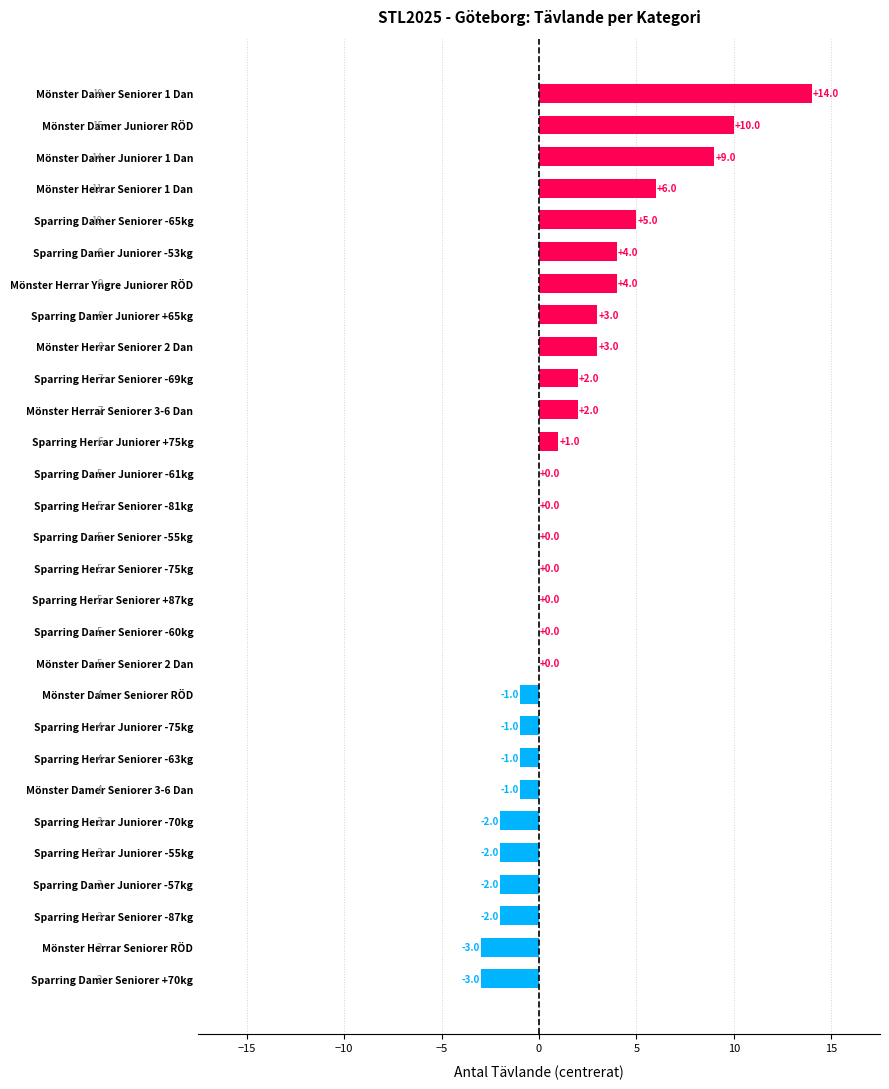

Reading bottom to top, transcribe all the data shown in this chart.

Sparring Damer Seniorer +70kg=-3	Mönster Herrar Seniorer RÖD=-3	Sparring Herrar Seniorer -87kg=-2	Sparring Damer Juniorer -57kg=-2	Sparring Herrar Juniorer -55kg=-2	Sparring Herrar Juniorer -70kg=-2	Mönster Damer Seniorer 3-6 Dan=-1	Sparring Herrar Seniorer -63kg=-1	Sparring Herrar Juniorer -75kg=-1	Mönster Damer Seniorer RÖD=-1	Mönster Damer Seniorer 2 Dan=0	Sparring Damer Seniorer -60kg=0	Sparring Herrar Seniorer +87kg=0	Sparring Herrar Seniorer -75kg=0	Sparring Damer Seniorer -55kg=0	Sparring Herrar Seniorer -81kg=0	Sparring Damer Juniorer -61kg=0	Sparring Herrar Juniorer +75kg=1	Mönster Herrar Seniorer 3-6 Dan=2	Sparring Herrar Seniorer -69kg=2	Mönster Herrar Seniorer 2 Dan=3	Sparring Damer Juniorer +65kg=3	Mönster Herrar Yngre Juniorer RÖD=4	Sparring Damer Juniorer -53kg=4	Sparring Damer Seniorer -65kg=5	Mönster Herrar Seniorer 1 Dan=6	Mönster Damer Juniorer 1 Dan=9	Mönster Damer Juniorer RÖD=10	Mönster Damer Seniorer 1 Dan=14